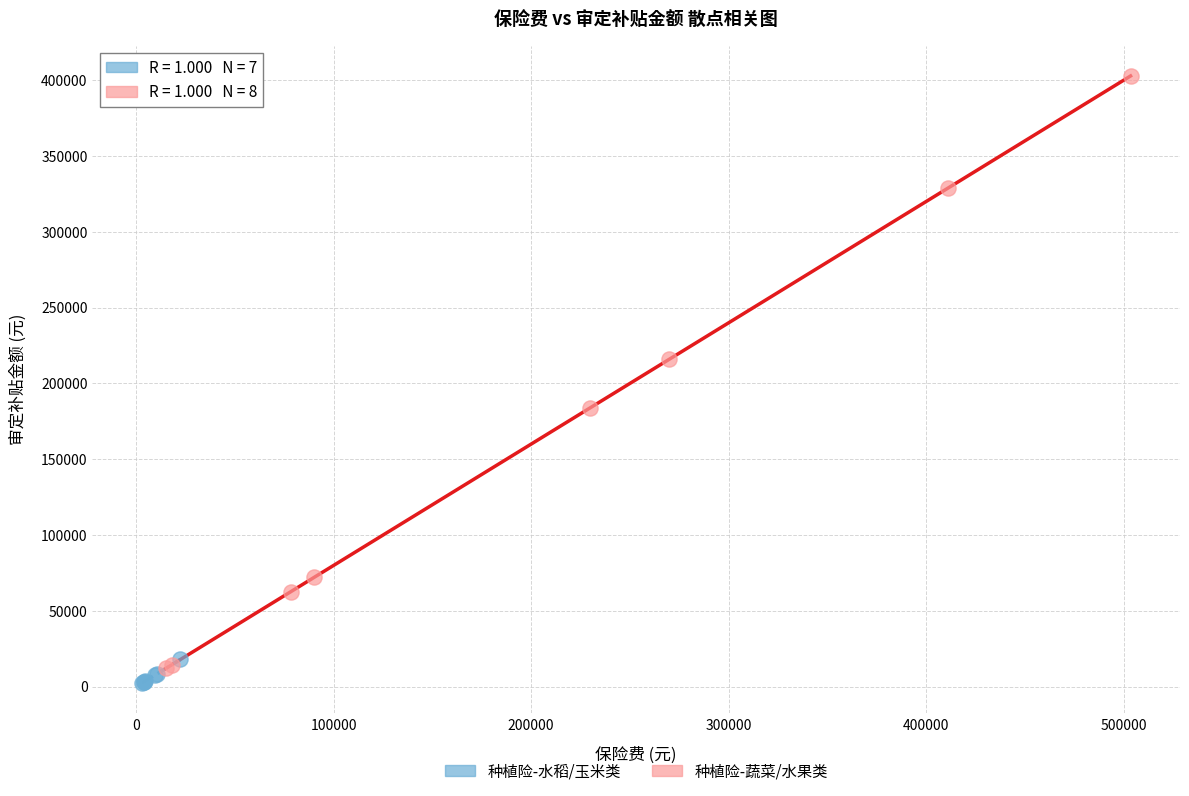

What are all the series names shown in the legend?

种植险-水稻/玉米类, 种植险-蔬菜/水果类